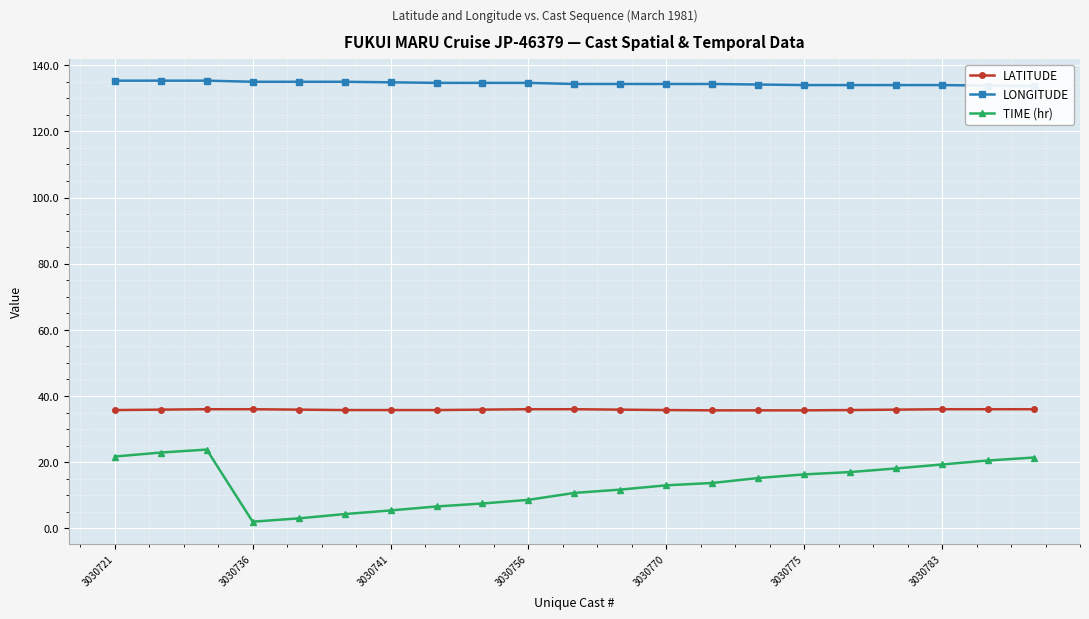

What is the highest value of the TIME (hr) series?

23.8